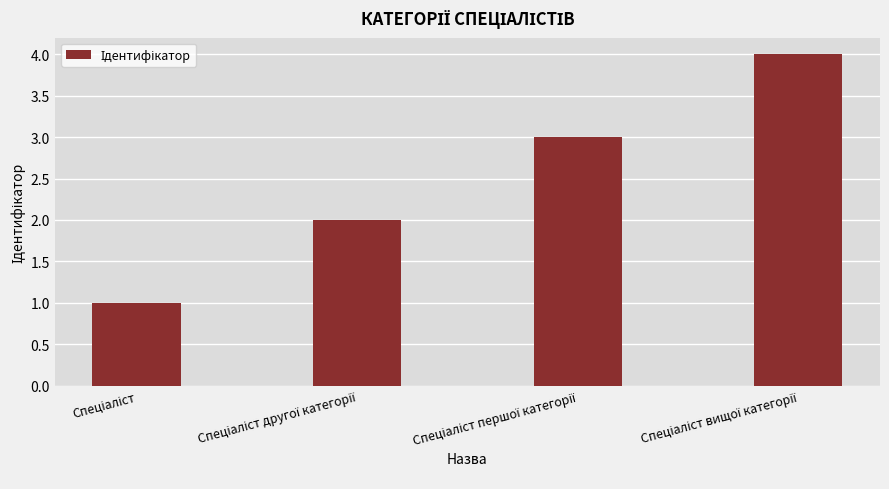

What is the difference between the maximum and minimum values?

3